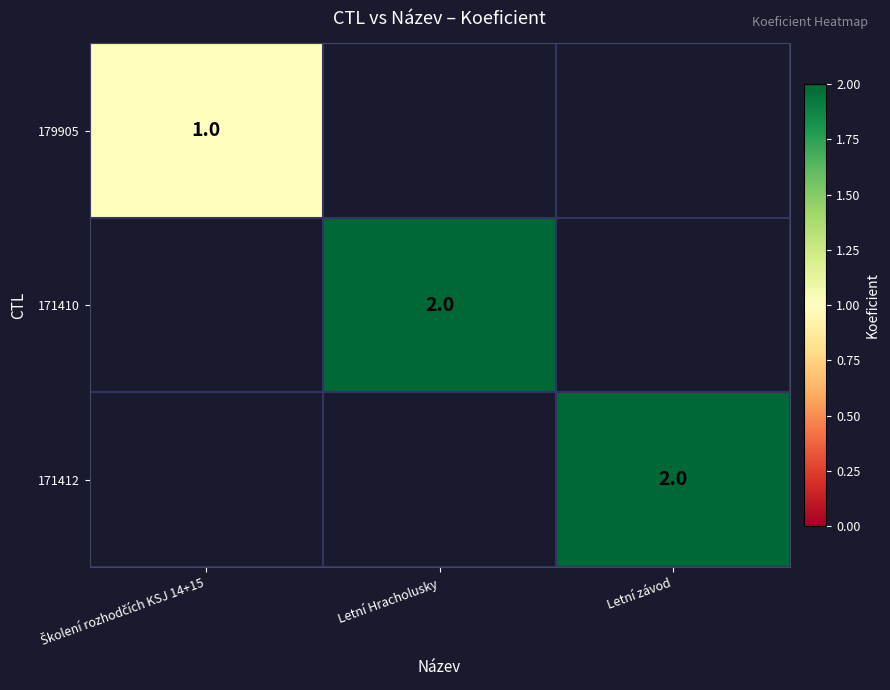

Is it true that 171410 equals 3 at Letní Hracholusky?

False